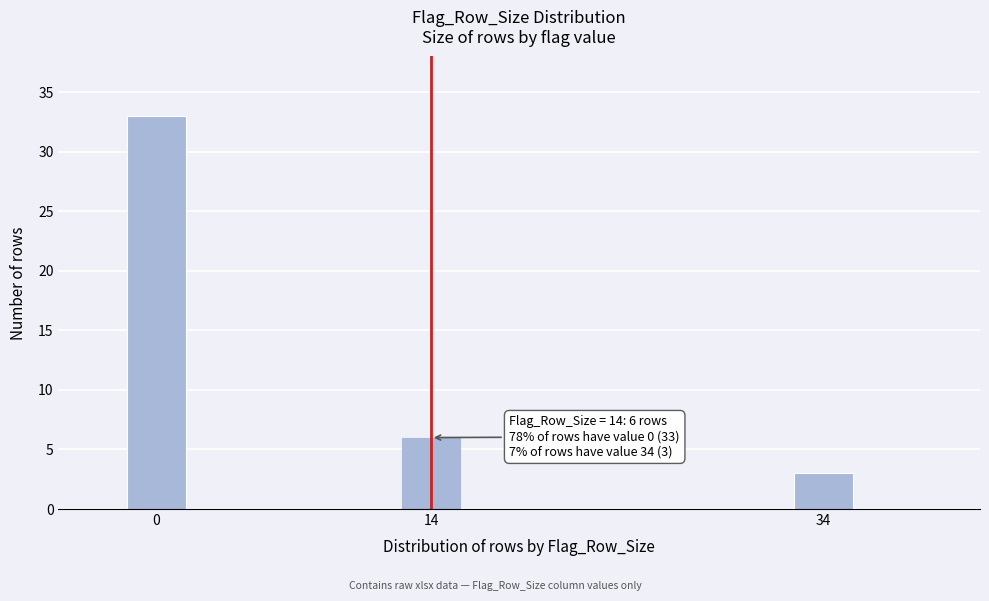

Reading left to right, transcribe all the data shown in this chart.

33	6	3